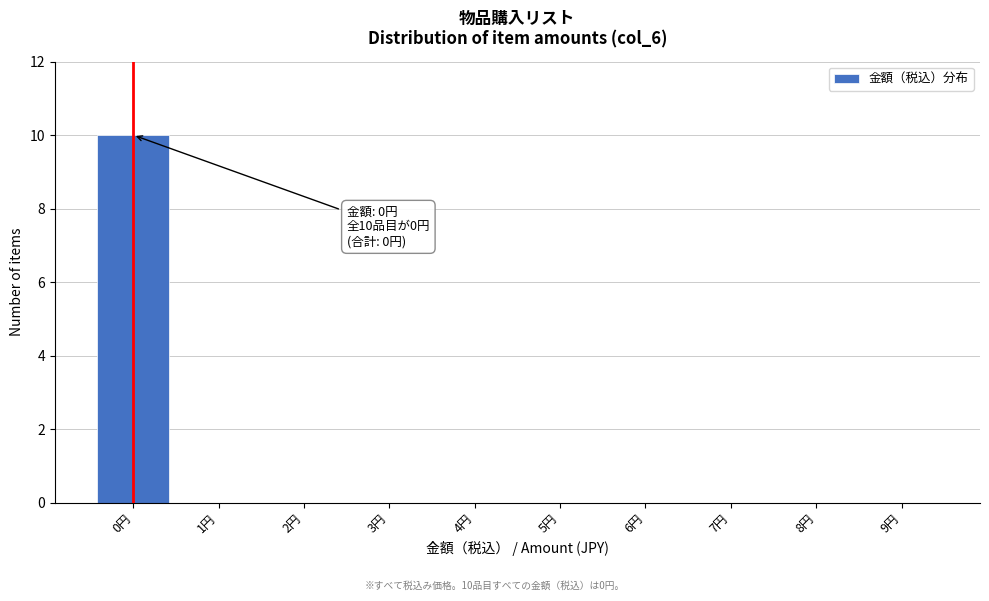

Reading right to left, transcribe all the data shown in this chart.

9円=0	8円=0	7円=0	6円=0	5円=0	4円=0	3円=0	2円=0	1円=0	0円=10